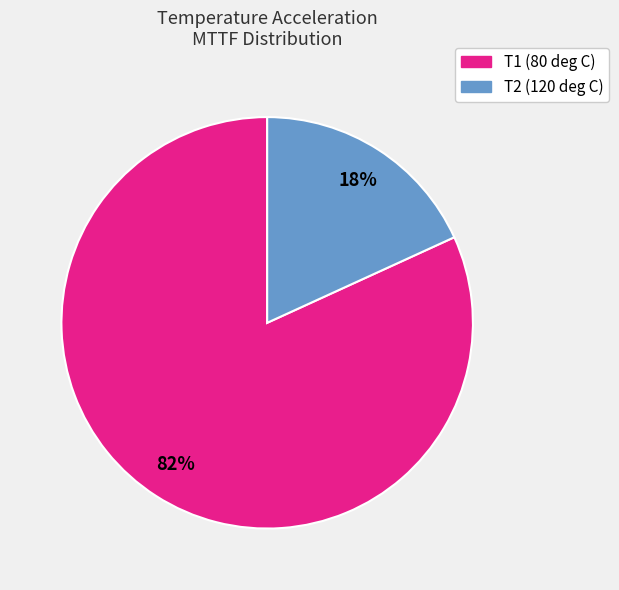

What is the ratio of the value at T2 (120 deg C) to the value at T1 (80 deg C)?

0.2